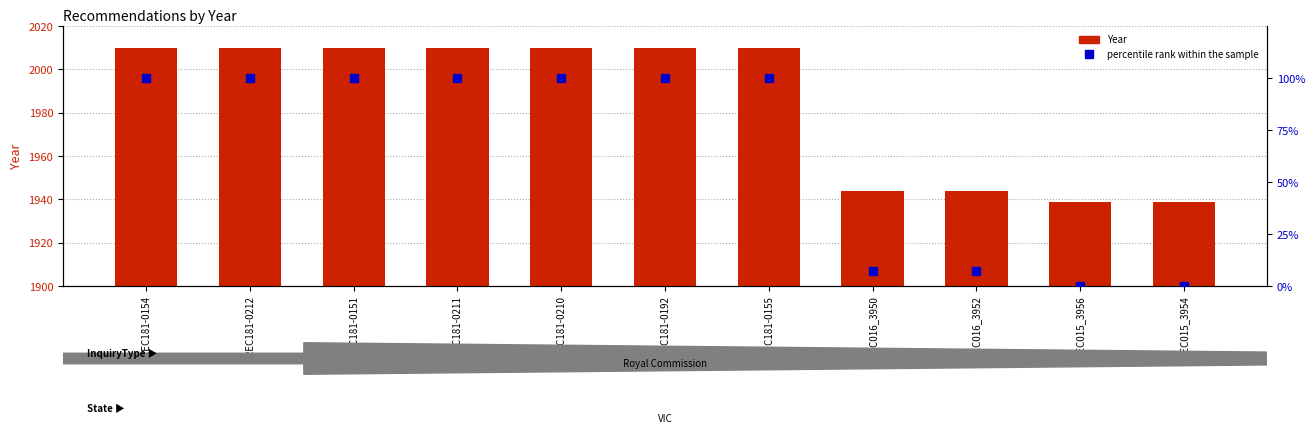

List the labels in order of percentile rank within the sample value, largest first.

REC181-0154, REC181-0212, REC181-0151, REC181-0211, REC181-0210, REC181-0192, REC181-0155, REC016_3950, REC016_3952, REC015_3956, REC015_3954